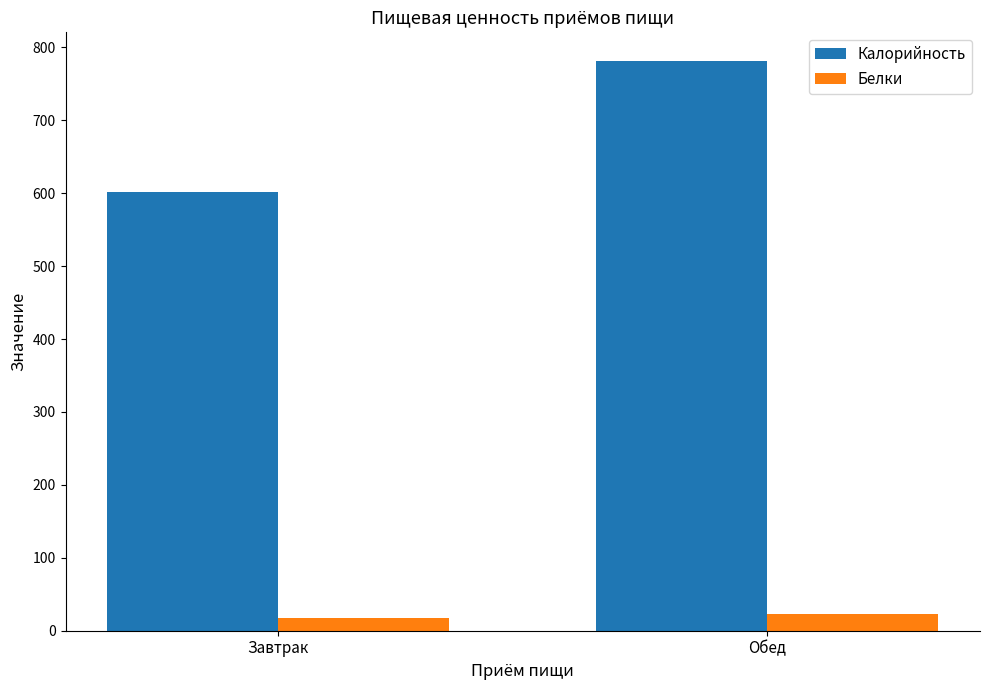

Reading right to left, extract all data points from this chart.

Калорийность: 781.4	602.0
Белки: 23.1	17.6